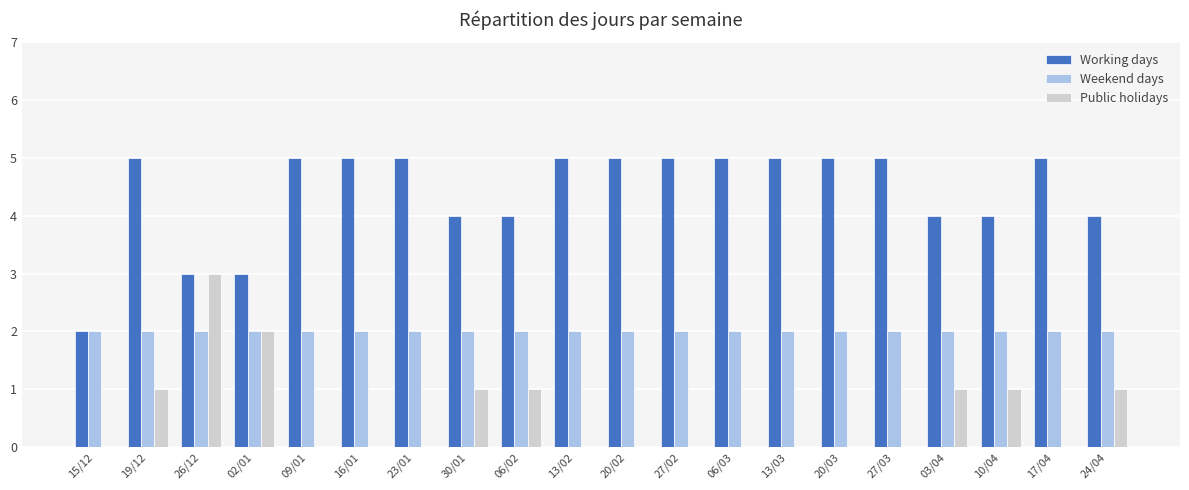

What is the highest value of the Working days series?

5